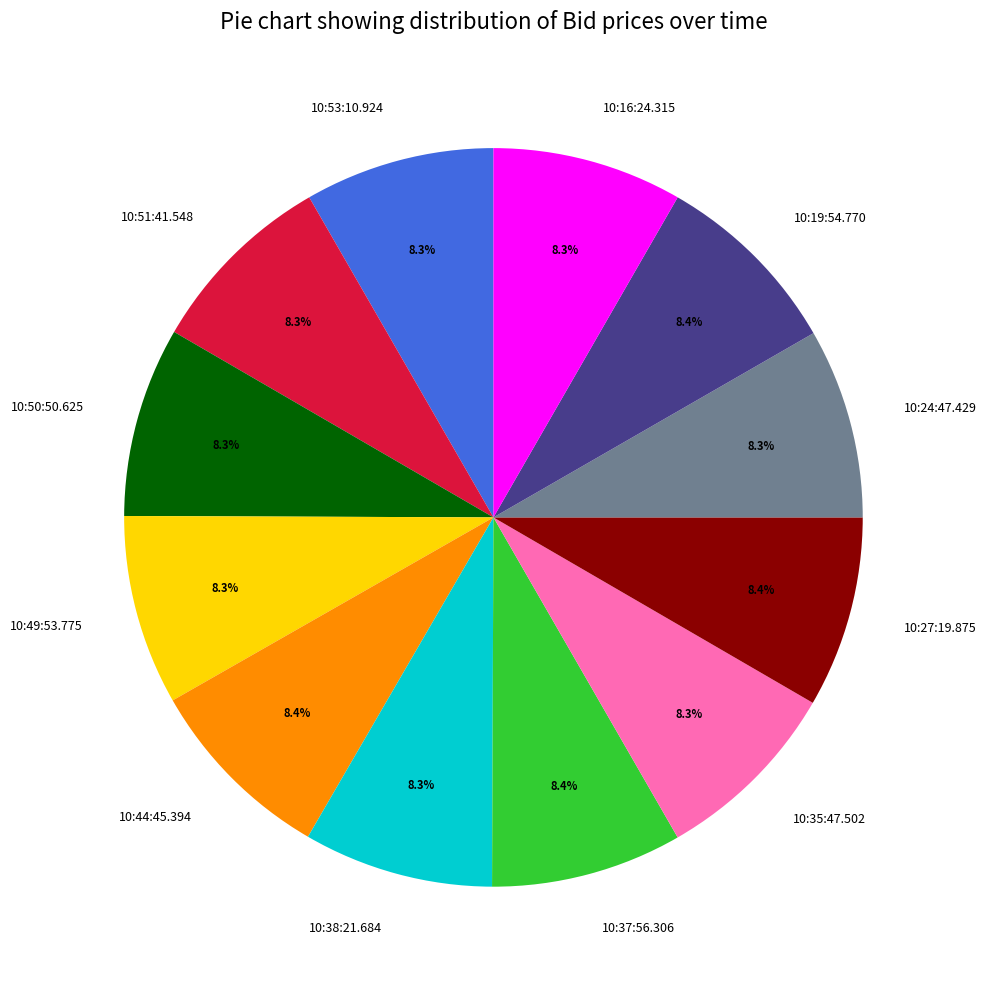

Is it true that 10:35:47.502 is 8% of the pie?

True